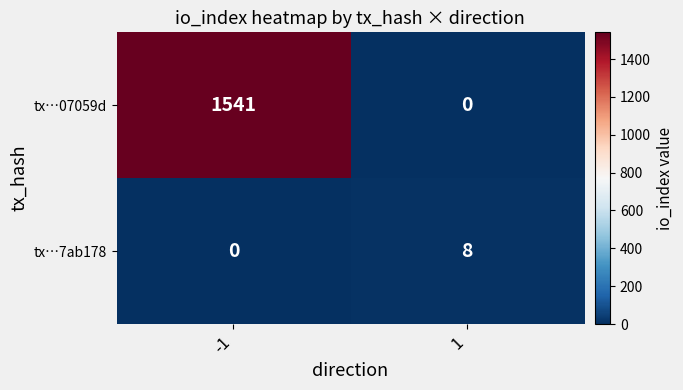

Which series has the largest range (max minus min)?

tx…07059d